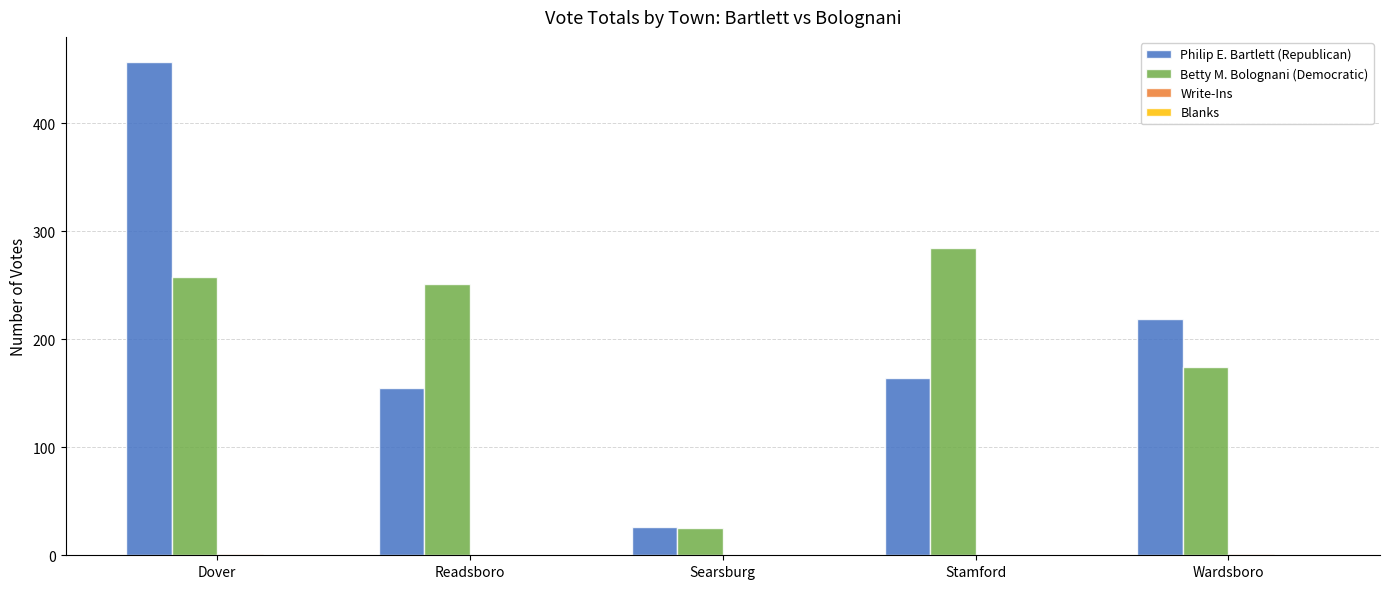

Where does the Betty M. Bolognani (Democratic) series first go above 251?

Dover